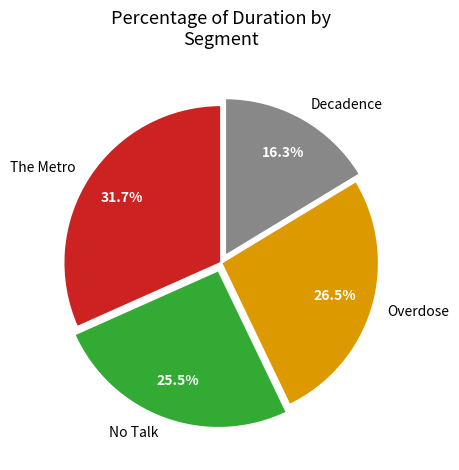

What percentage is NOT represented by The Metro?

68.3%